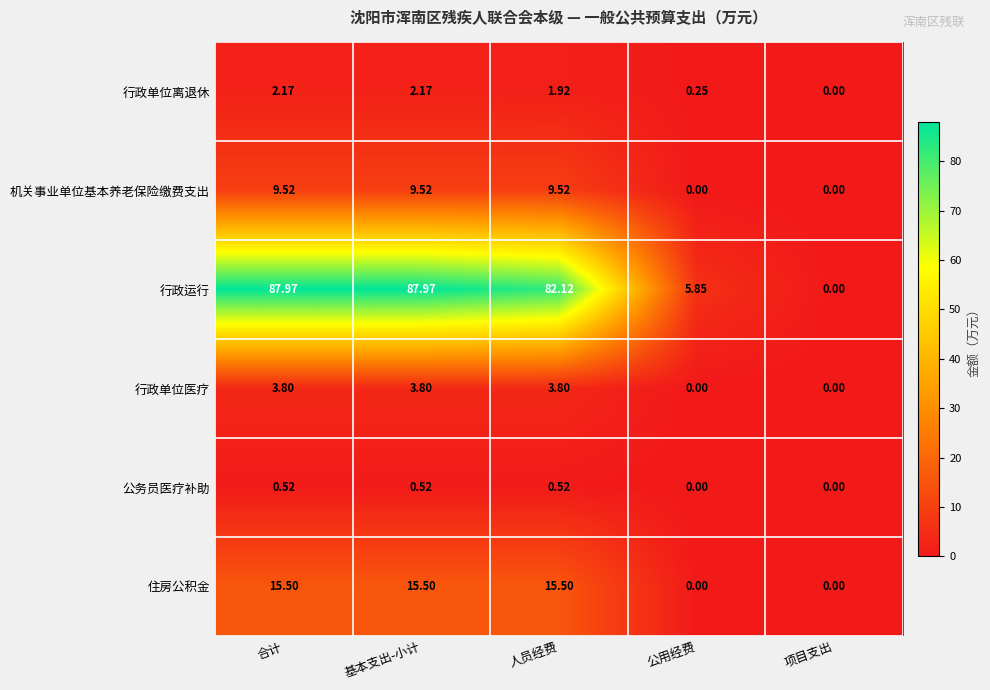

How many categories are shown in the chart?

5